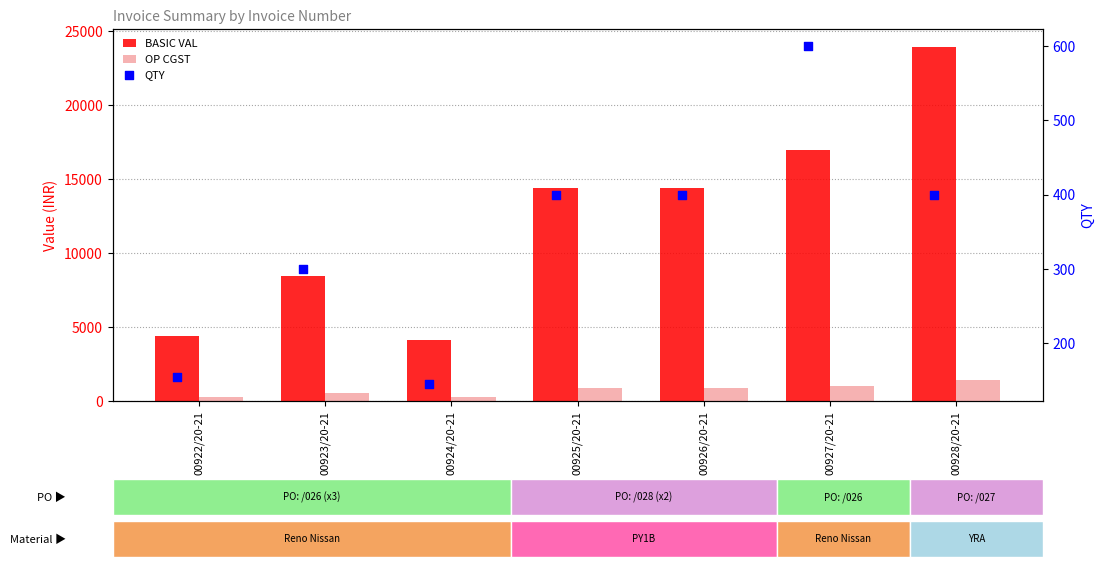

Is the value of OP CGST at 00924/20-21 greater than the value of BASIC VAL at 00926/20-21?

No